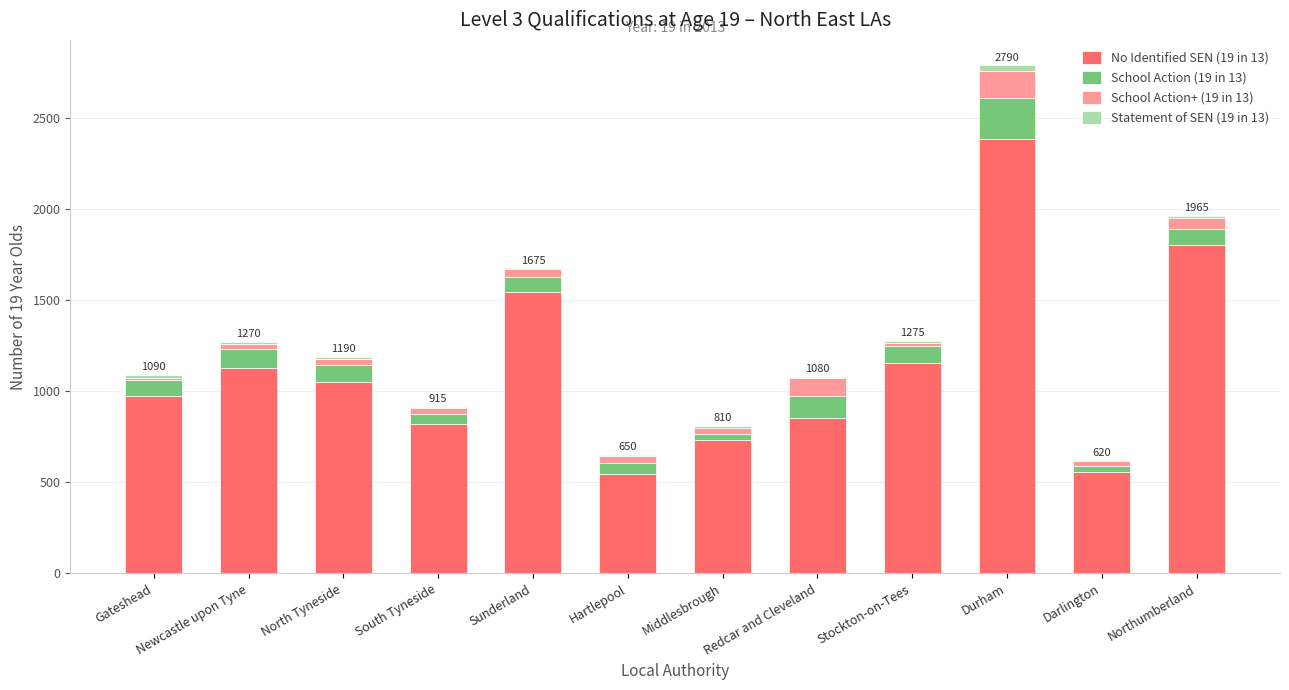

At which label does No Identified SEN (19 in 13) reach its peak?

Durham